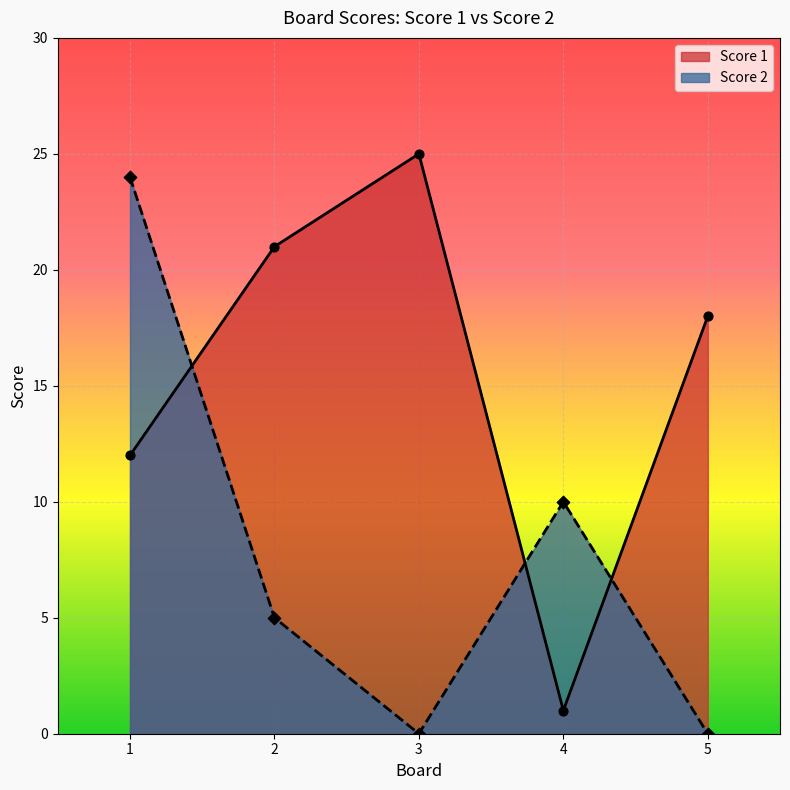

Which series has the largest total across all categories?

Score 1